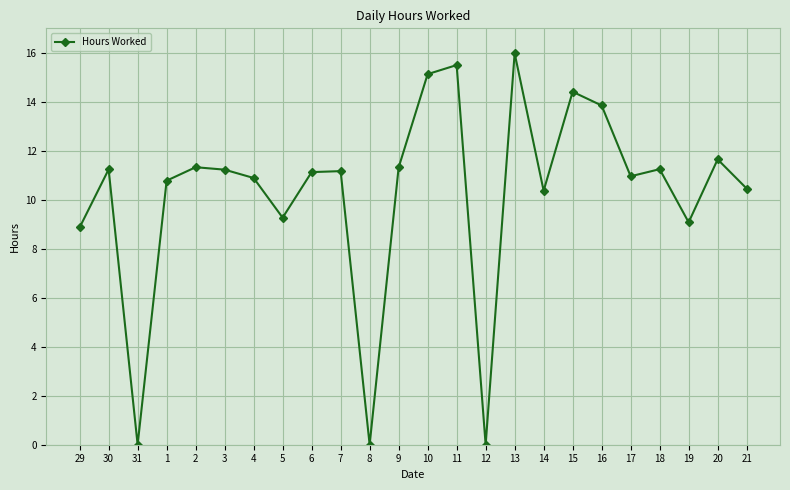

Count the number of data series in this chart.

1